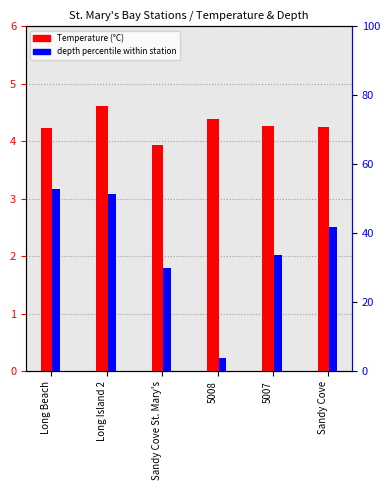

Between Long Beach and 5008, which series saw the biggest shift?

depth percentile